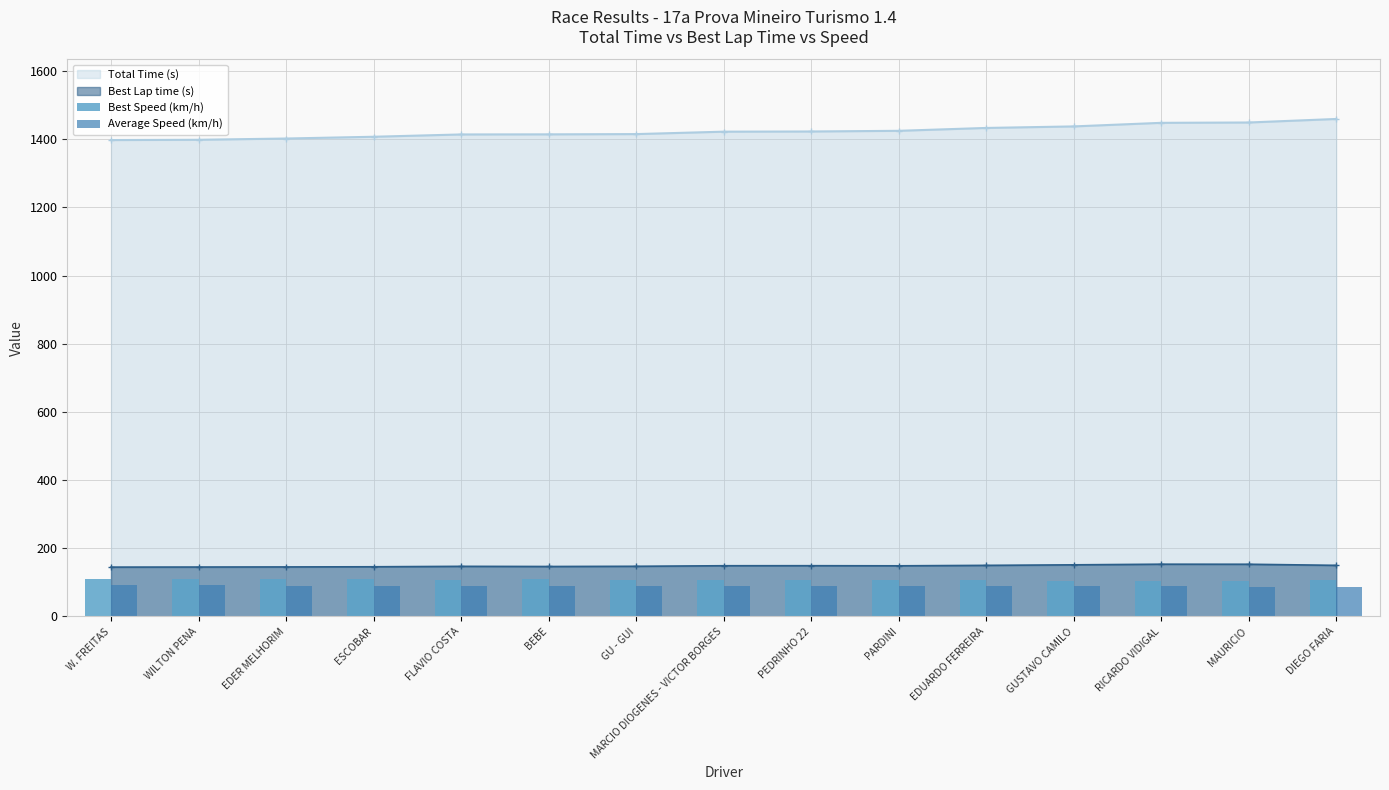

What is the difference between the Average Speed (km/h) values at GUSTAVO CAMILO and W. FREITAS?

2.5